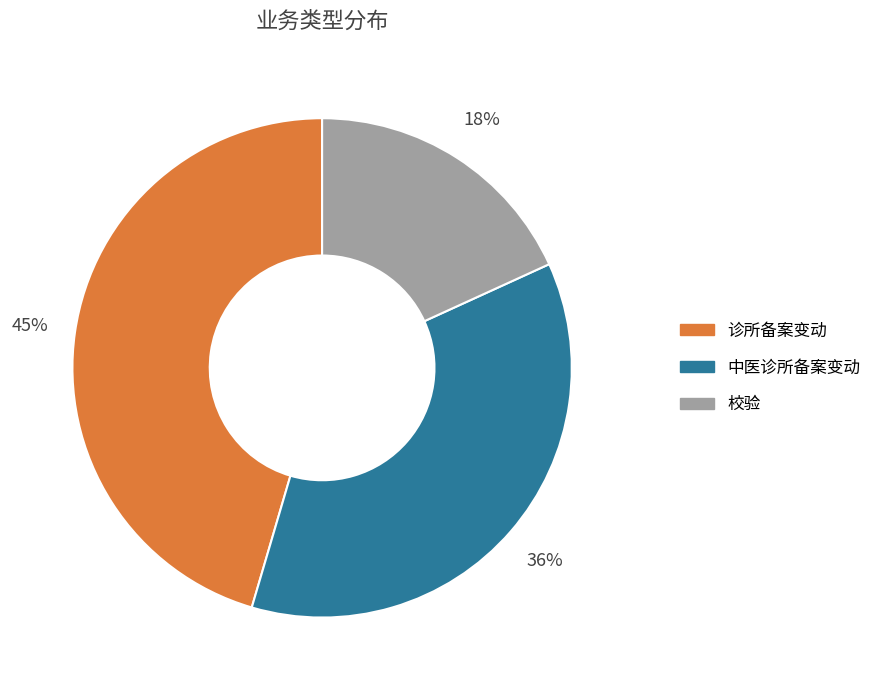

Count the number of slices in the pie.

3